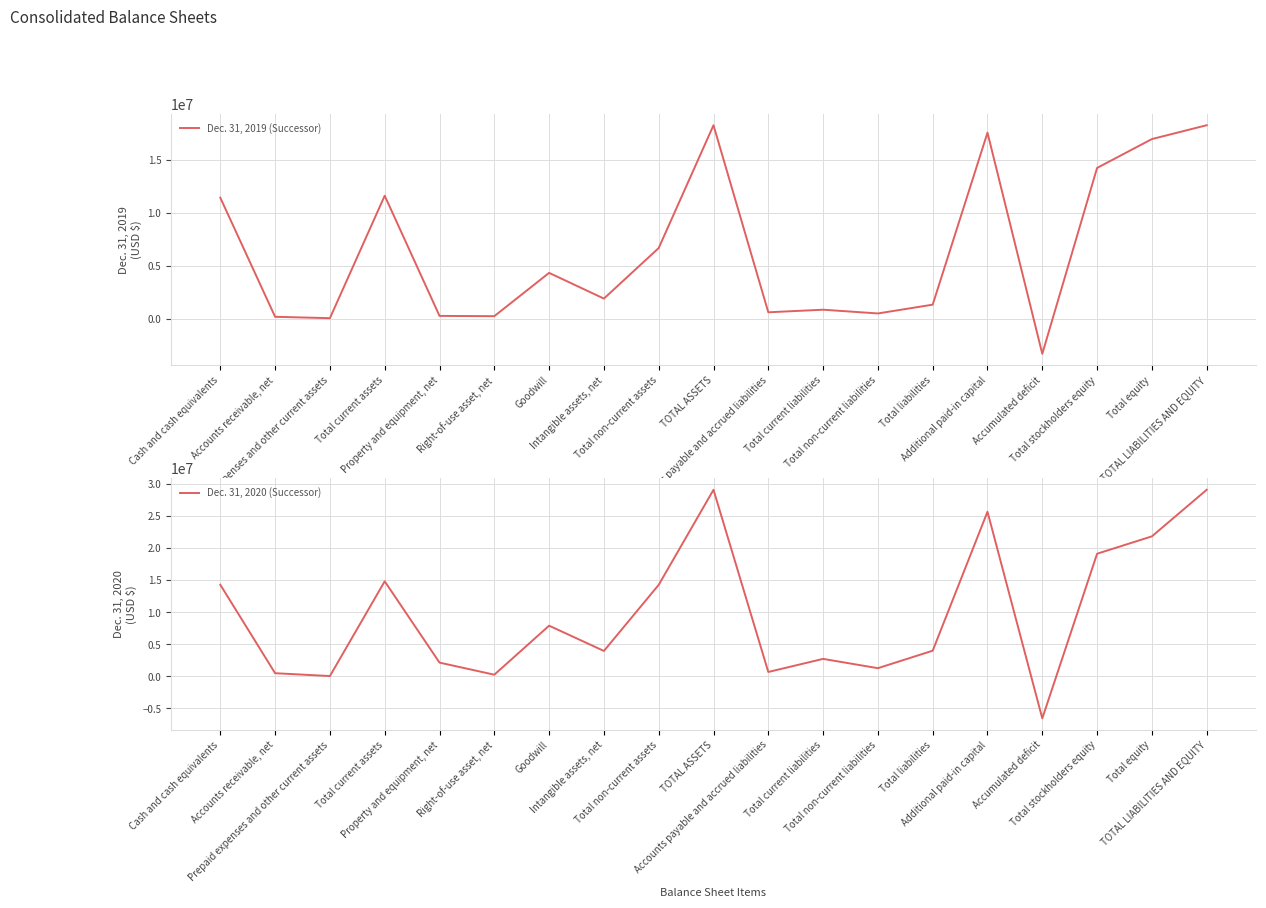

Read the Dec. 31, 2020 (Successor) value at Accounts payable and accrued liabilities, to the nearest 50.

685350